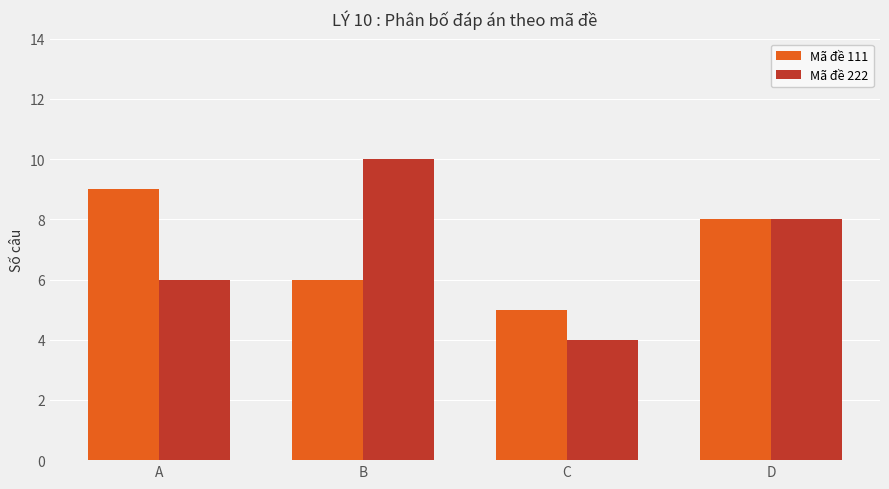

What is the spread (max minus min) of values at B?

4